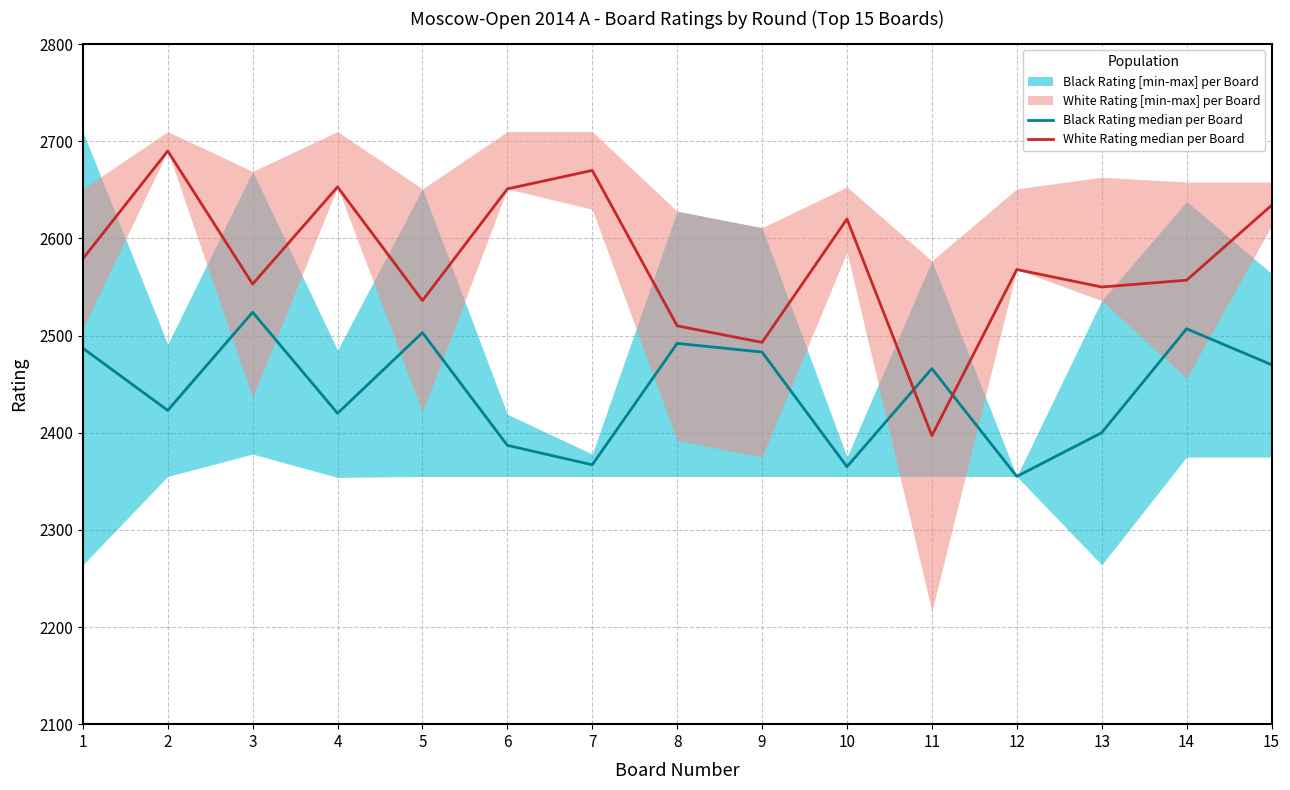

What is the average value of the Black Rating median per Board series?

2443